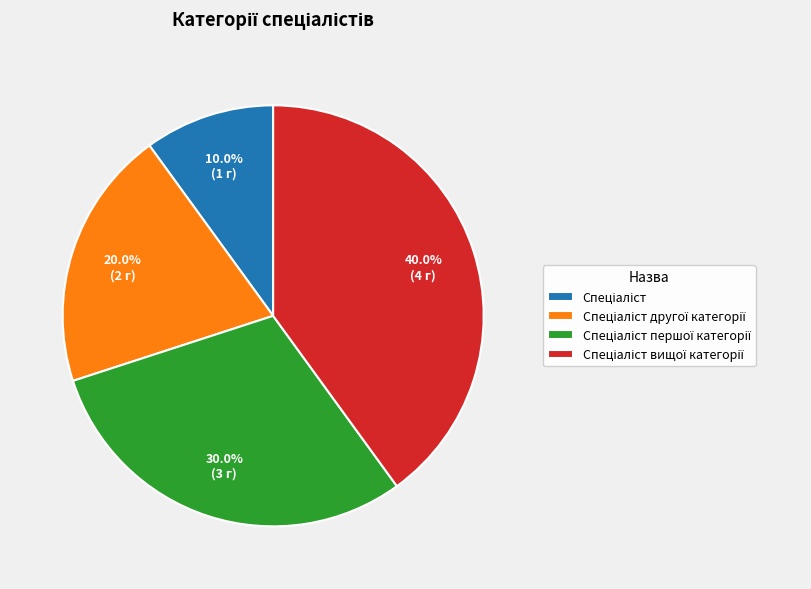

To the nearest percent, what is the difference between the largest and smallest slice percentages?

30%